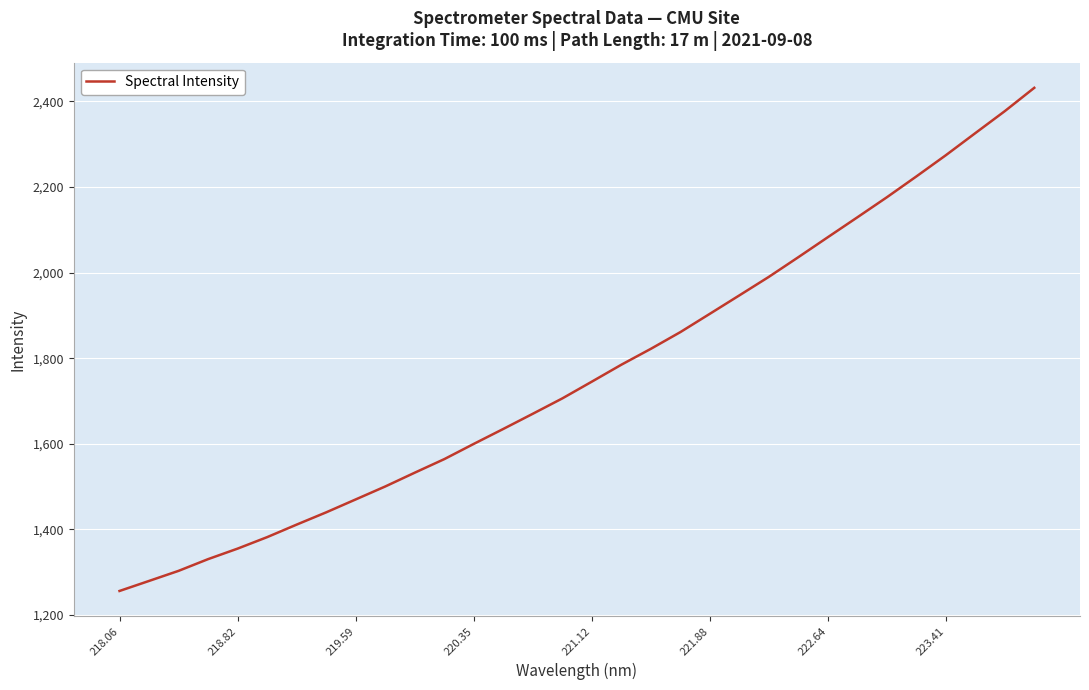

What is the maximum value shown in the chart?

2431.6